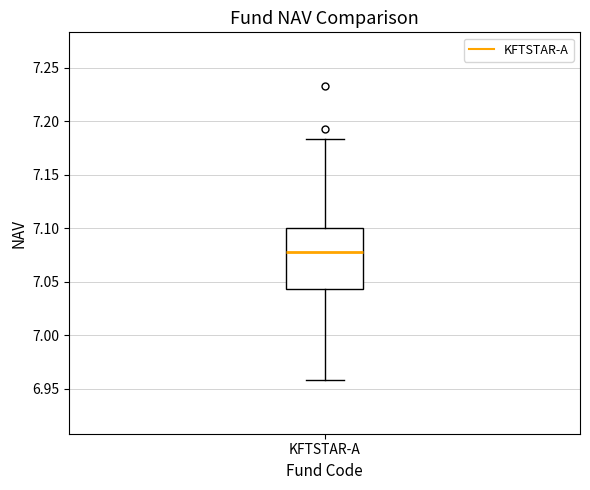

Where is the lower edge of the box for KFTSTAR-A on the y-axis? The values are not printed on the chart, so give them approximately, as read against the axis.

7.045